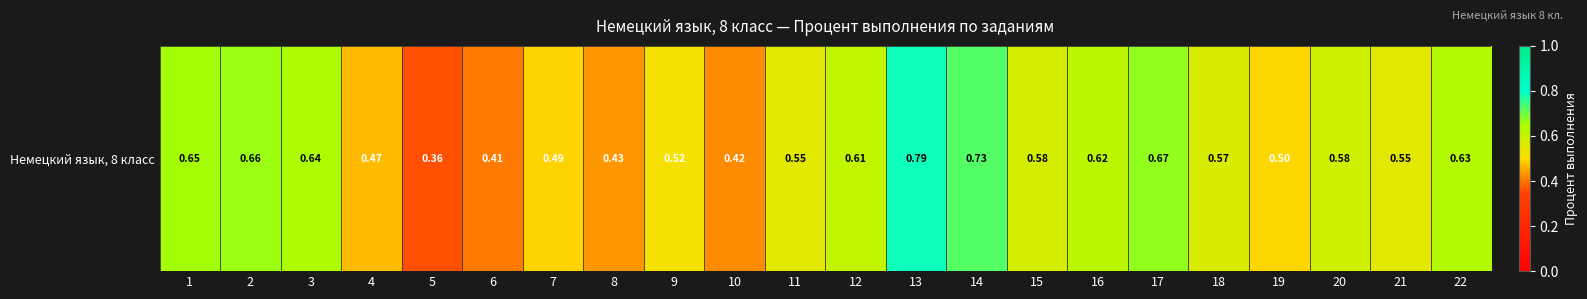

Count the values in the range 0 to 1.

22